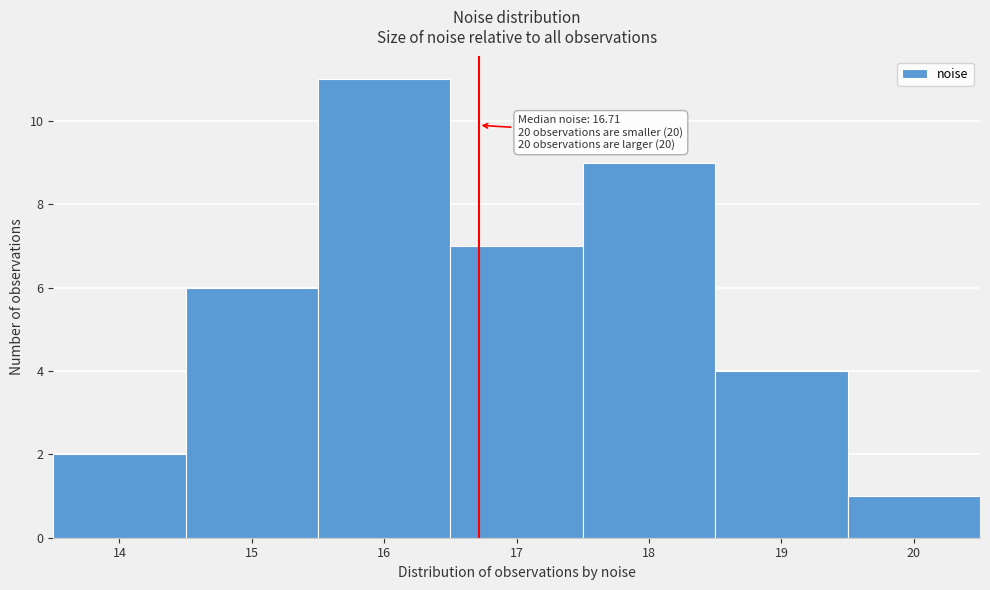

Over which range of the x-axis is the bar tallest?

15.5 to 16.5